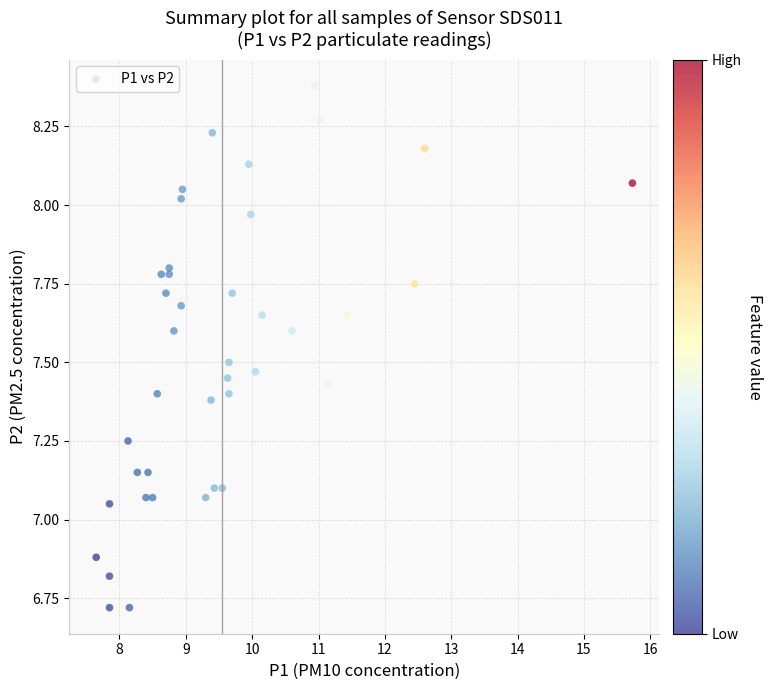

What is the range of Y values (max minus min)?

1.7